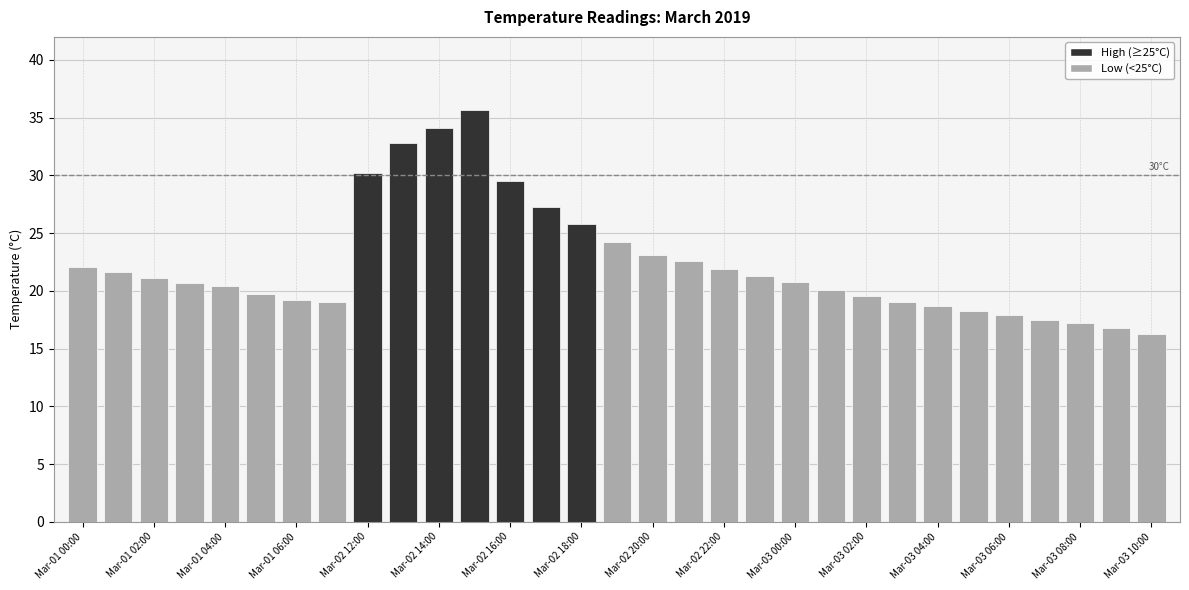

What is the difference between the maximum and minimum values?

19.4